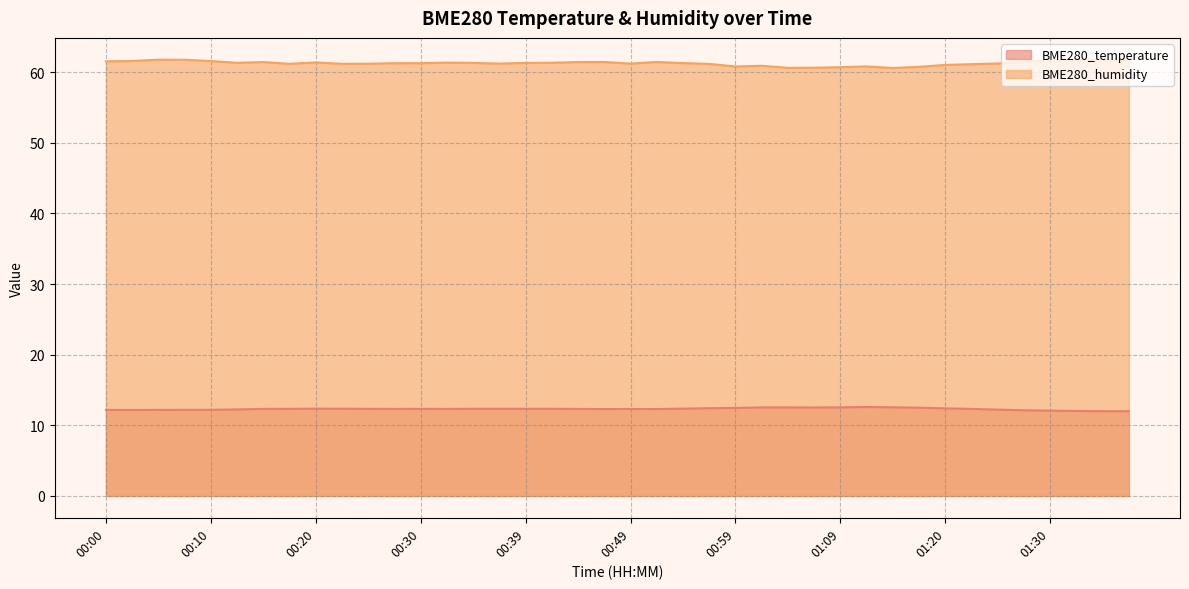

How many lines are shown in the chart?

2